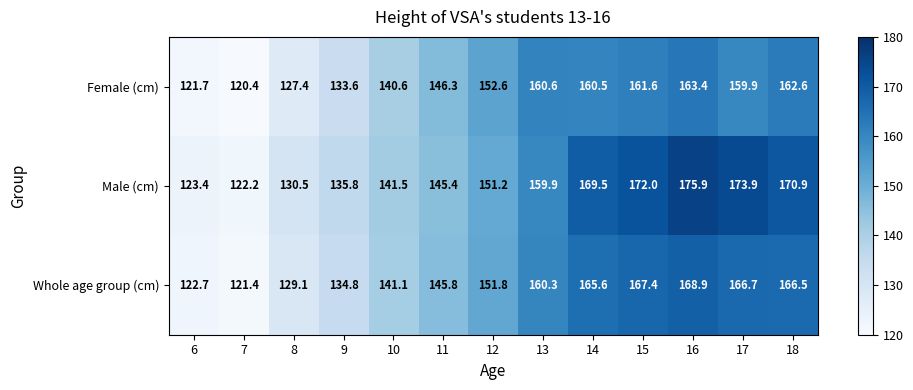

At which label is Female (cm) closest to 141?

10